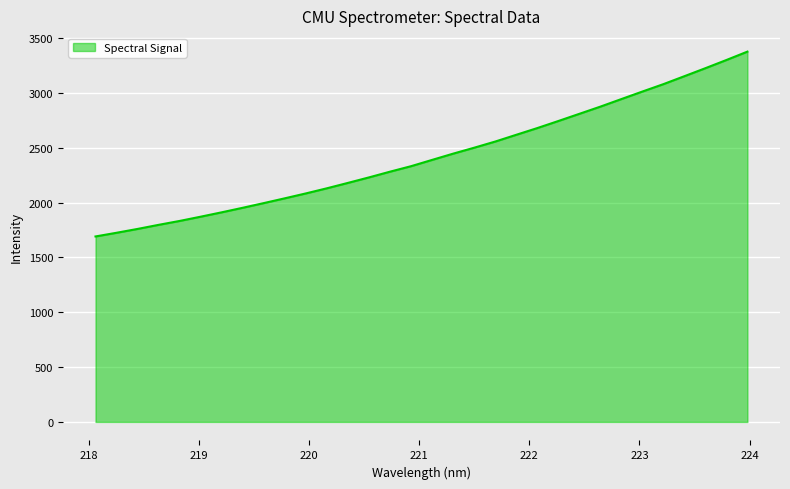

What is the difference between the maximum and minimum values?

1685.6